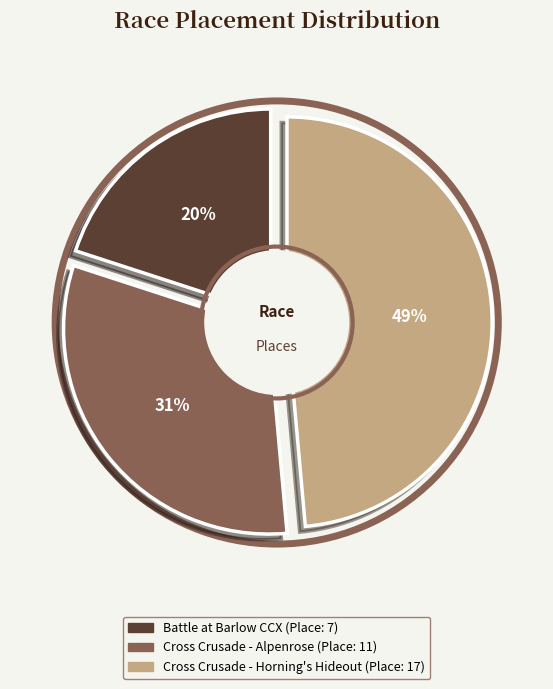

Is there any slice that represents more than half of the pie?

No